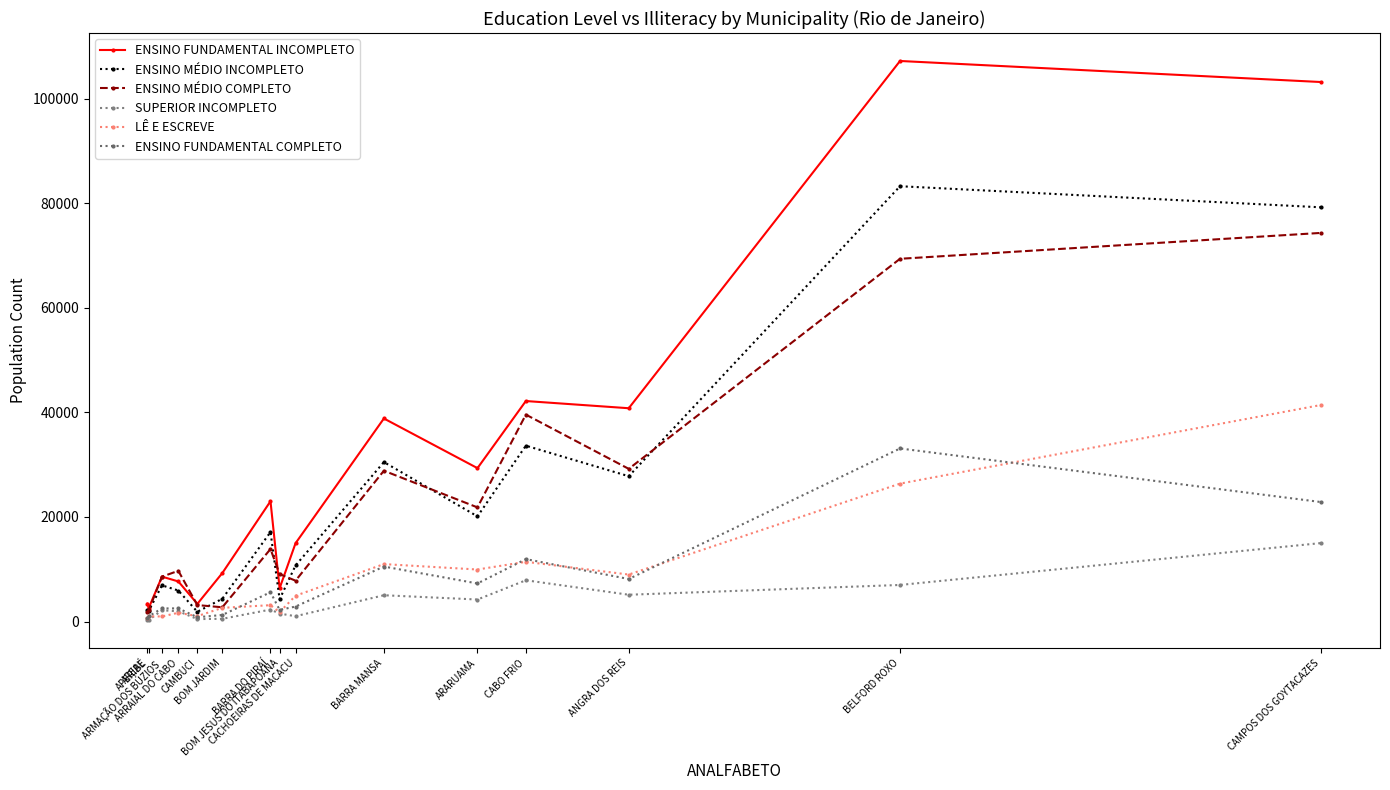

What position from the right is APERIBÉ?

14